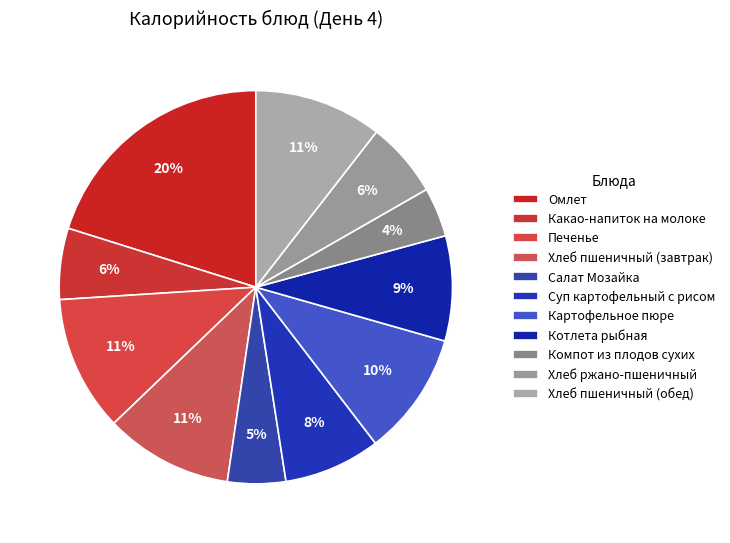

Is it true that Хлеб пшеничный (завтрак) is 1% of the pie?

False